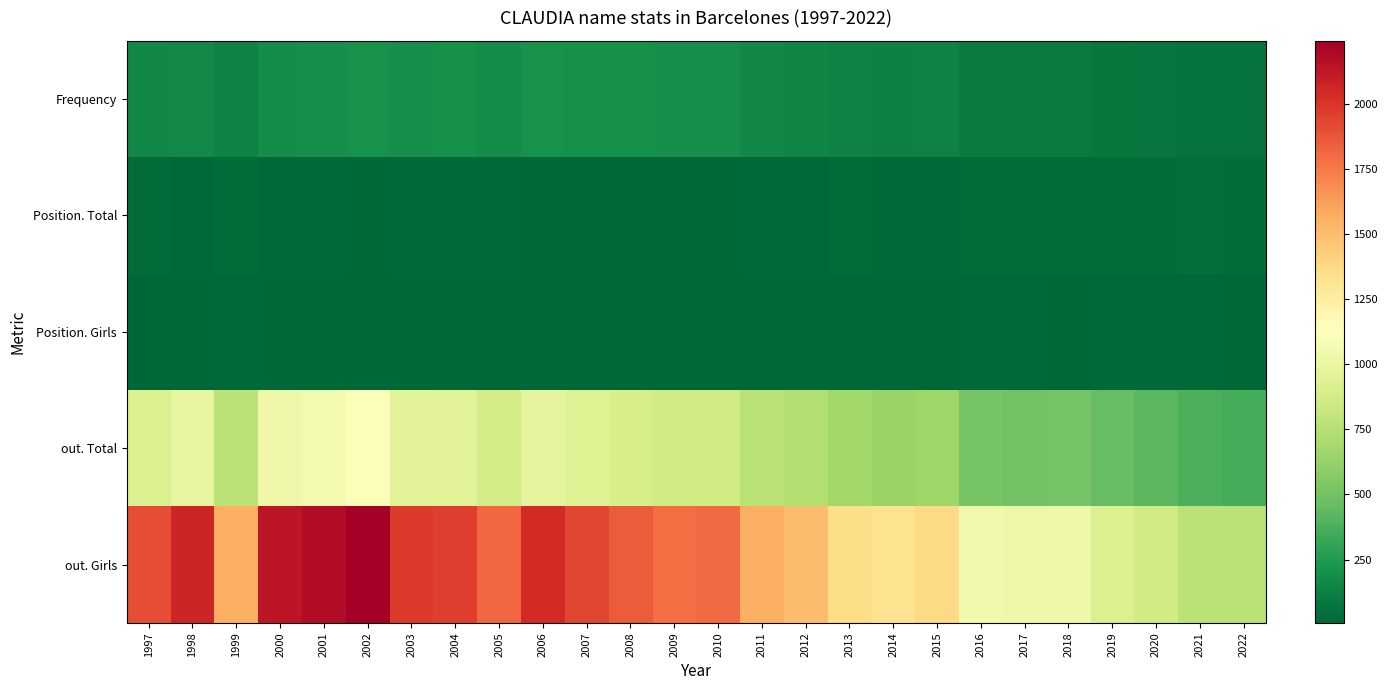

Which series has the largest range (max minus min)?

out. Girls